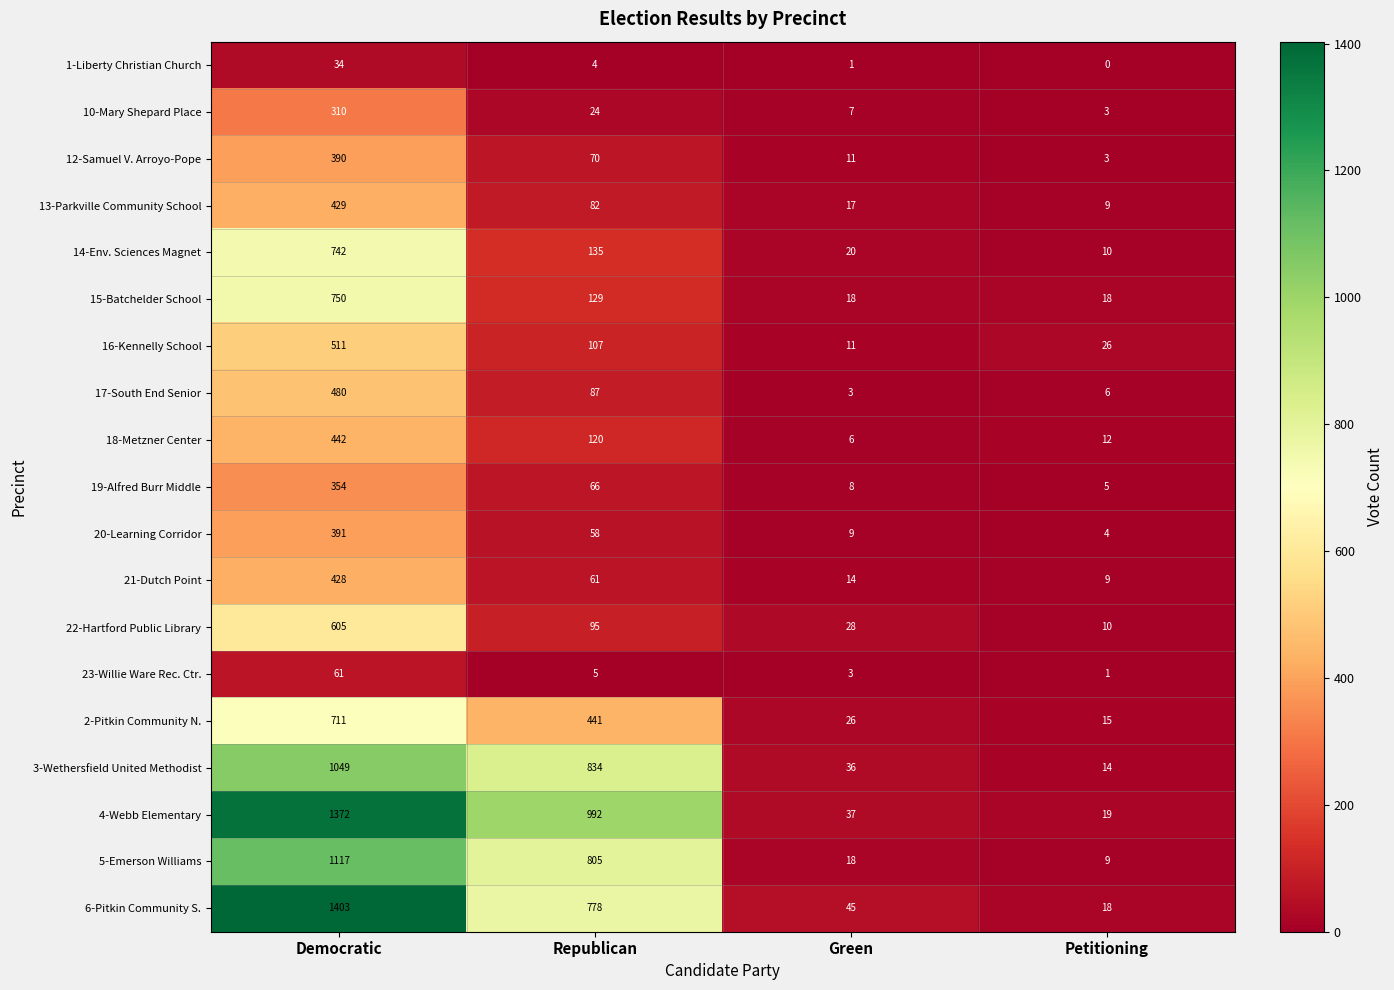

At which category is the sum across all series the highest?

Democratic